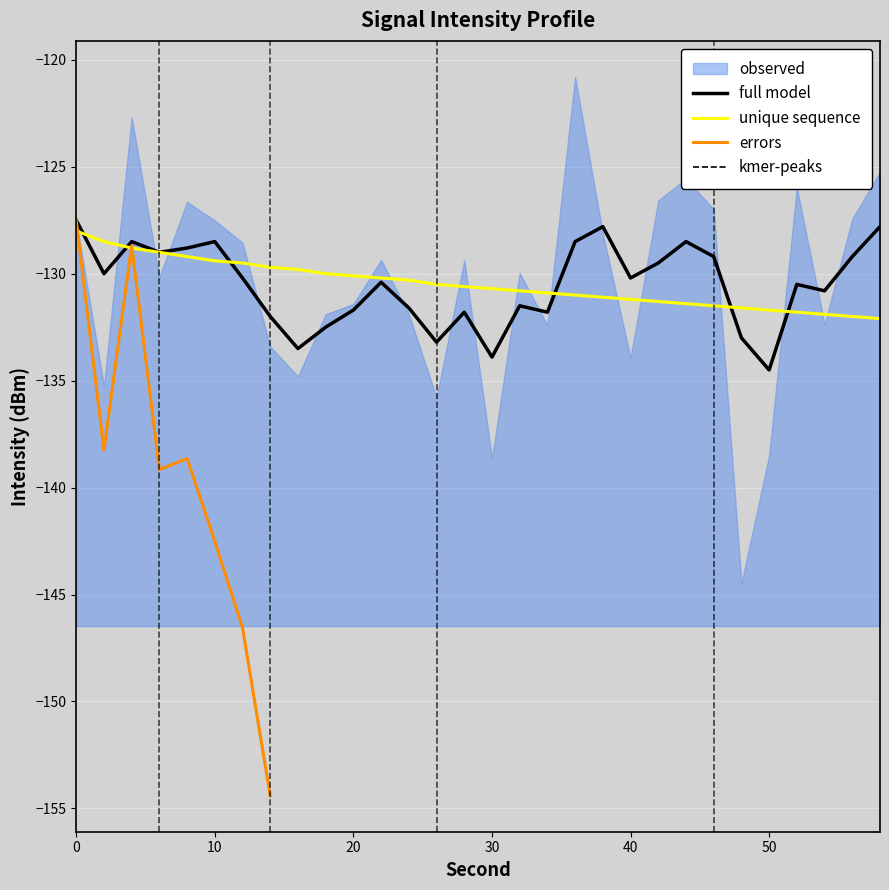

What is the spread (max minus min) of values at 12?

0.7